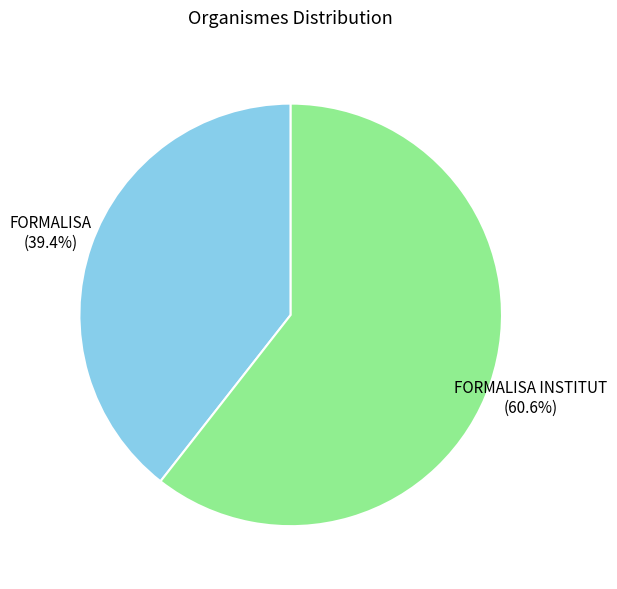

True or false: FORMALISA accounts for 31% of the total.

False